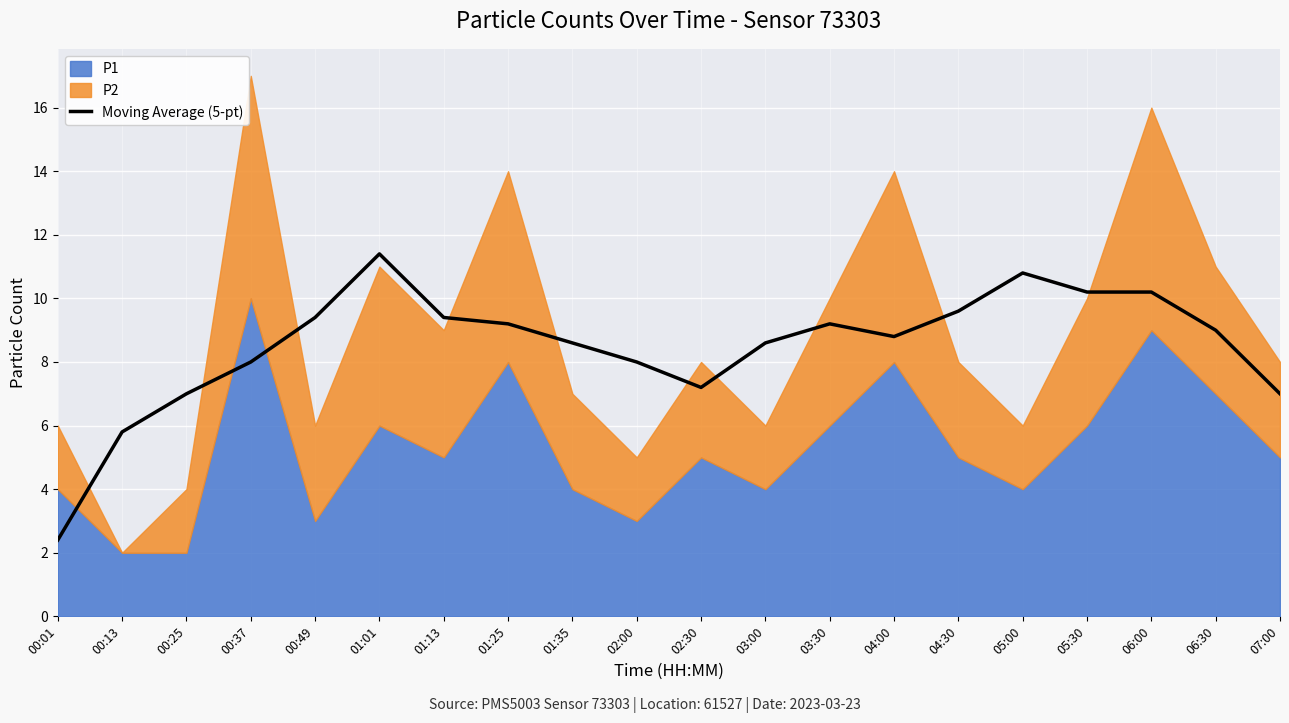

Which has a higher value, 00:01 or 00:49?

00:49